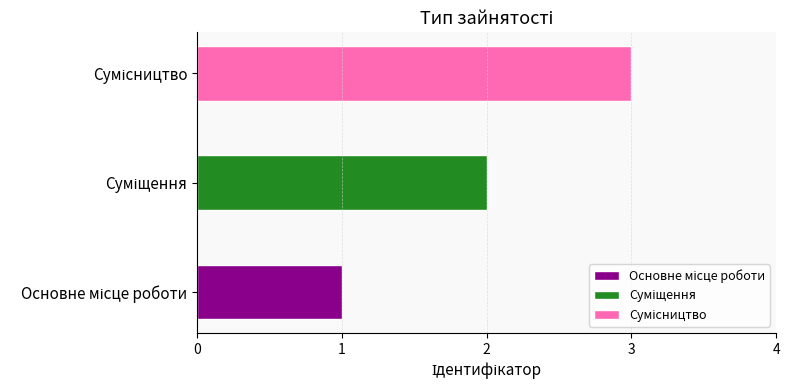

List the labels in order of value, largest first.

Сумісництво, Суміщення, Основне місце роботи